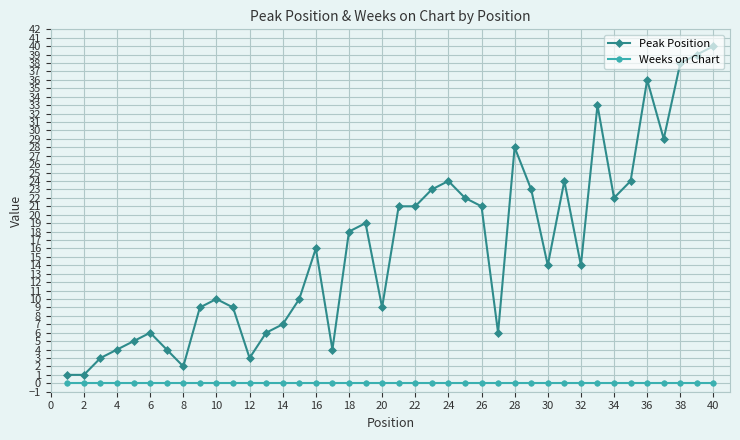

Which series has the largest range (max minus min)?

Peak Position